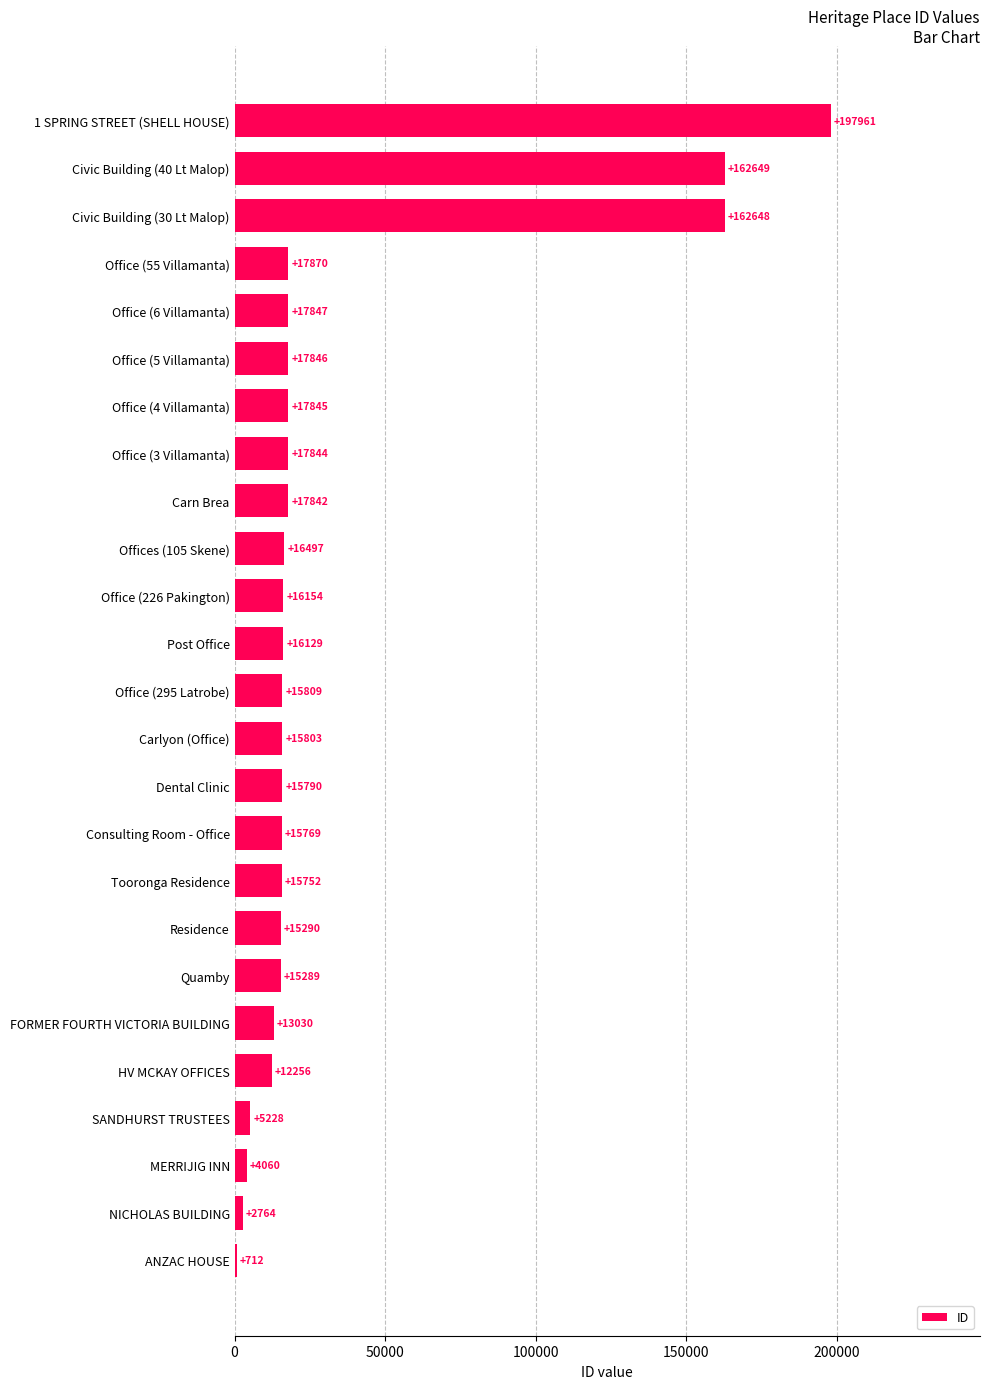

What is the sum of the values at Office (4 Villamanta) and SANDHURST TRUSTEES?

23073